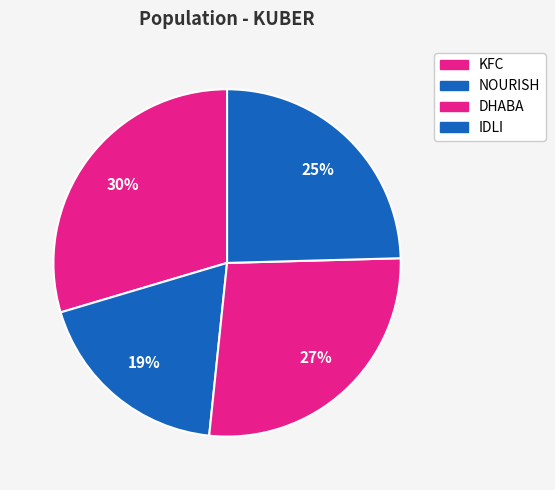

To the nearest percent, what is the average slice percentage?

25%